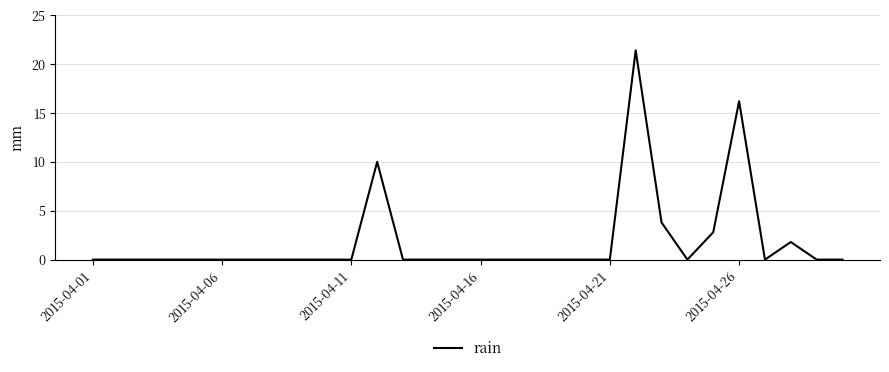

What is the difference between the maximum and minimum values?

21.4